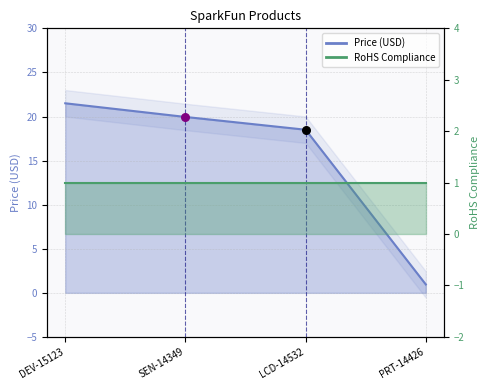

Which has a higher value, PRT-14426 or SEN-14349?

SEN-14349